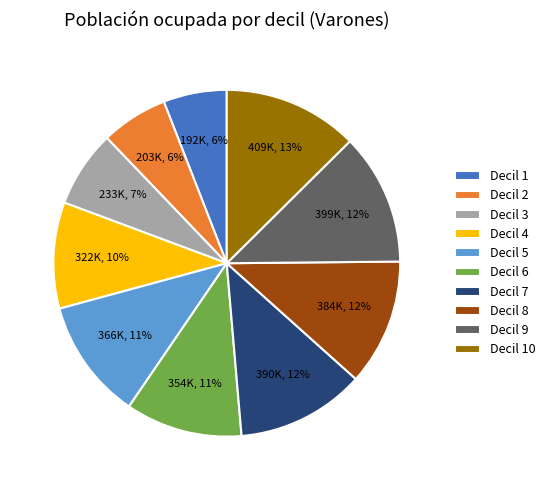

To the nearest percent, what is the difference between the Decil 6 and Decil 1 slice percentages?

5%